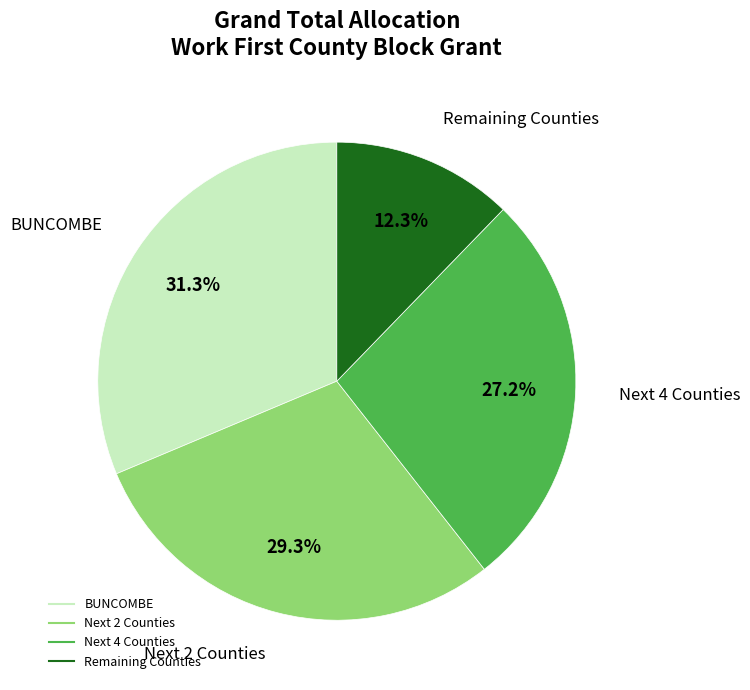

How many segments does this pie chart have?

4